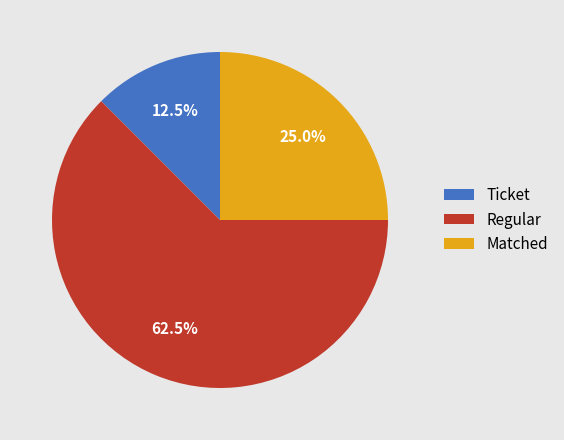

Which has a higher value, Ticket or Matched?

Matched